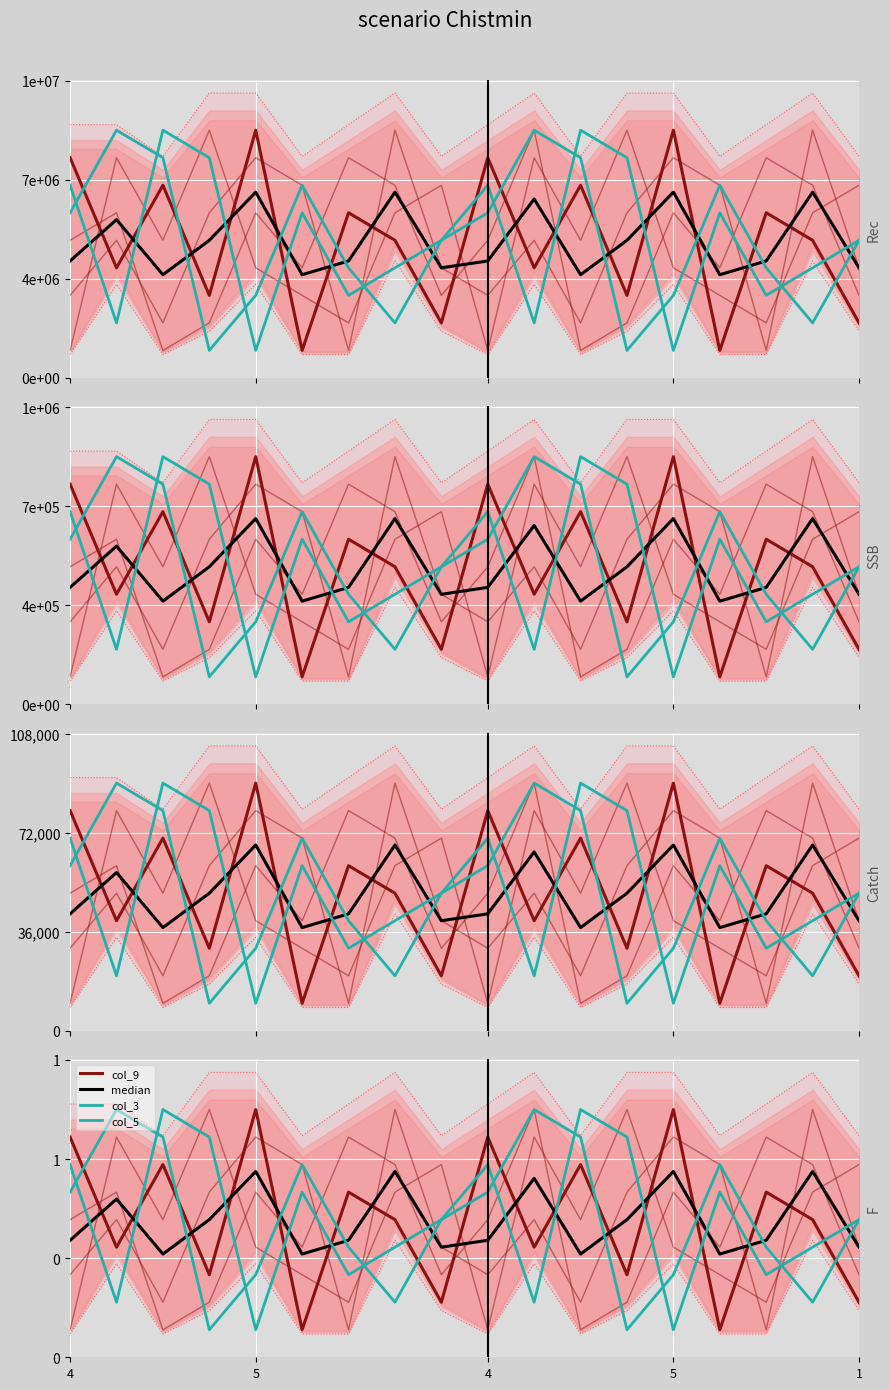

Which series has the largest total across all categories?

col_9